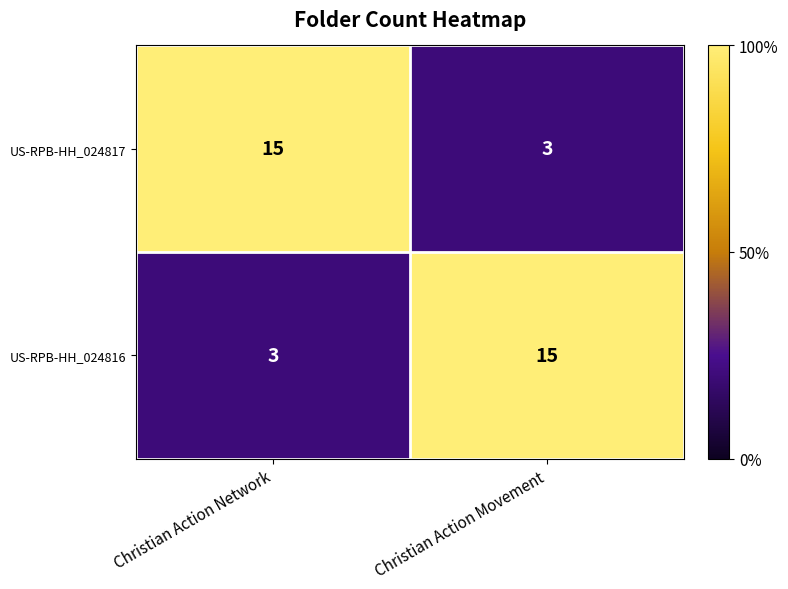

What is the approximate value of US-RPB-HH_024816 at Christian Action Movement?

15